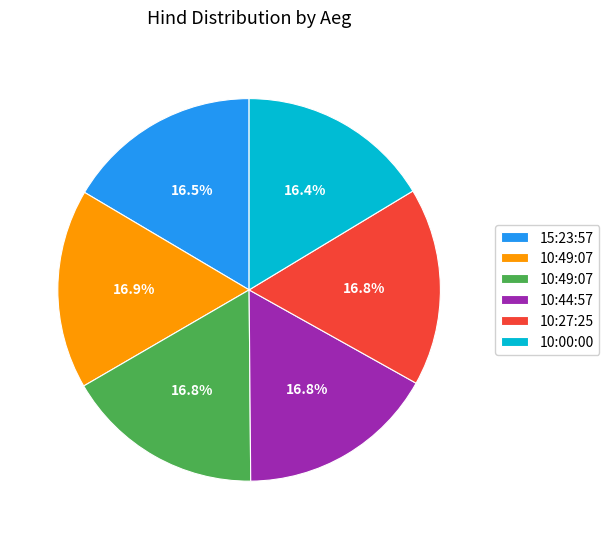

How many segments does this pie chart have?

6